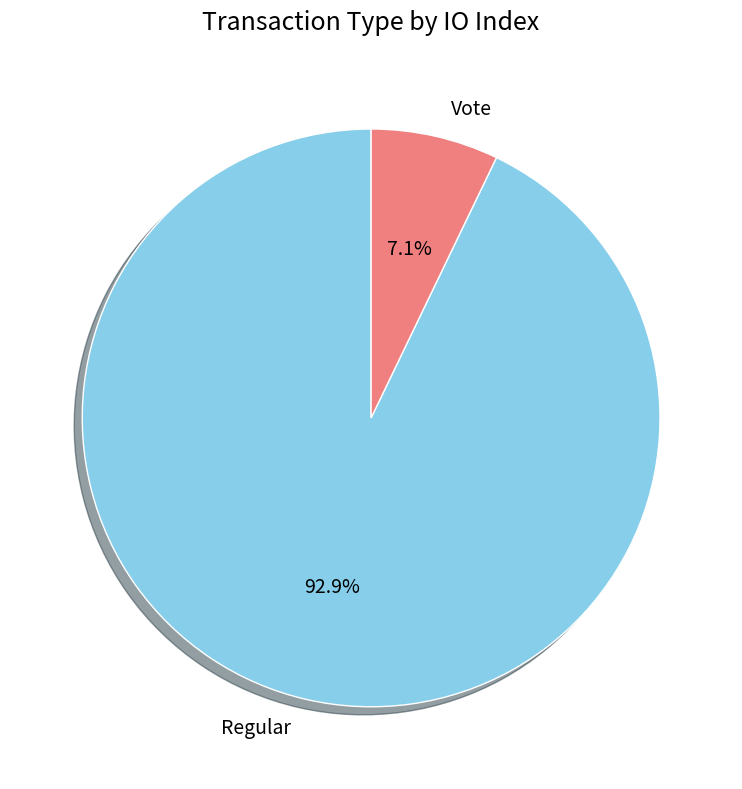

How many segments does this pie chart have?

2